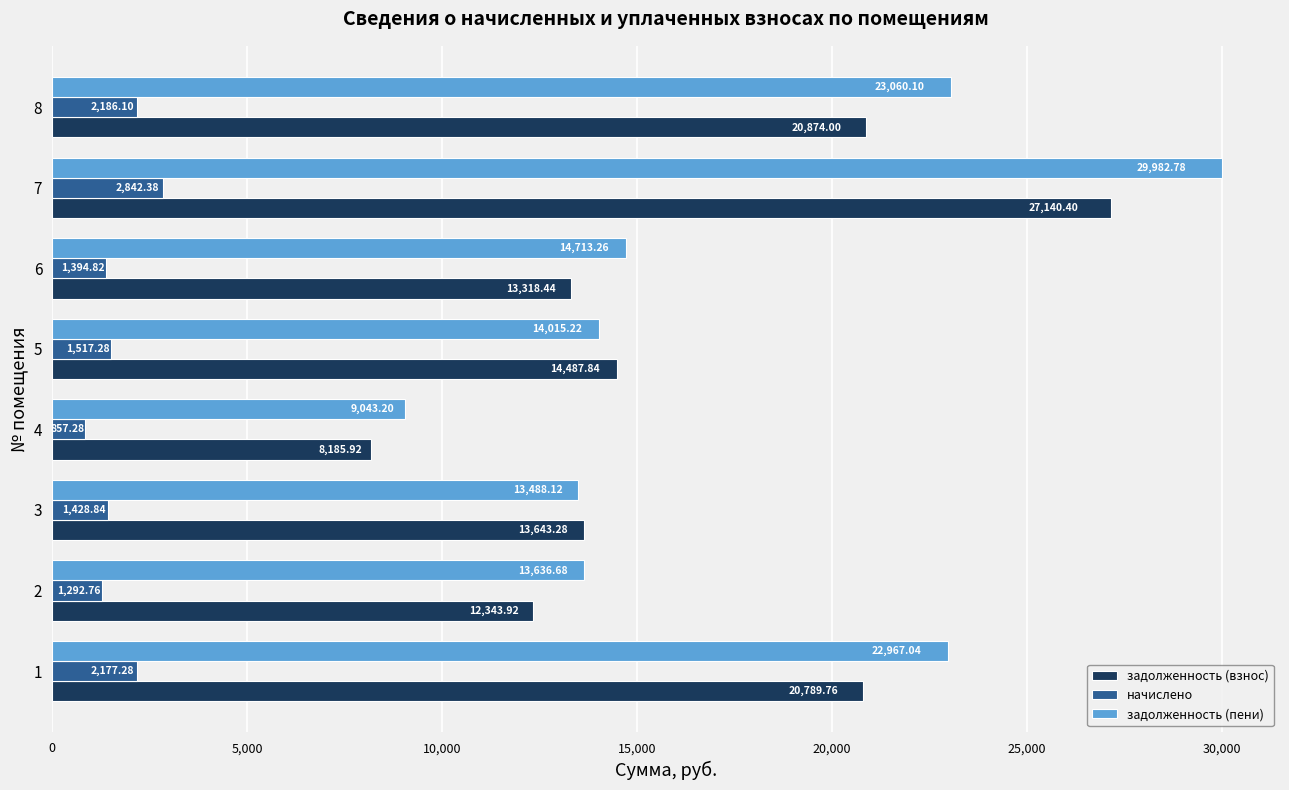

List the labels in order of задолженность (пени) value, largest first.

7, 8, 1, 6, 5, 2, 3, 4